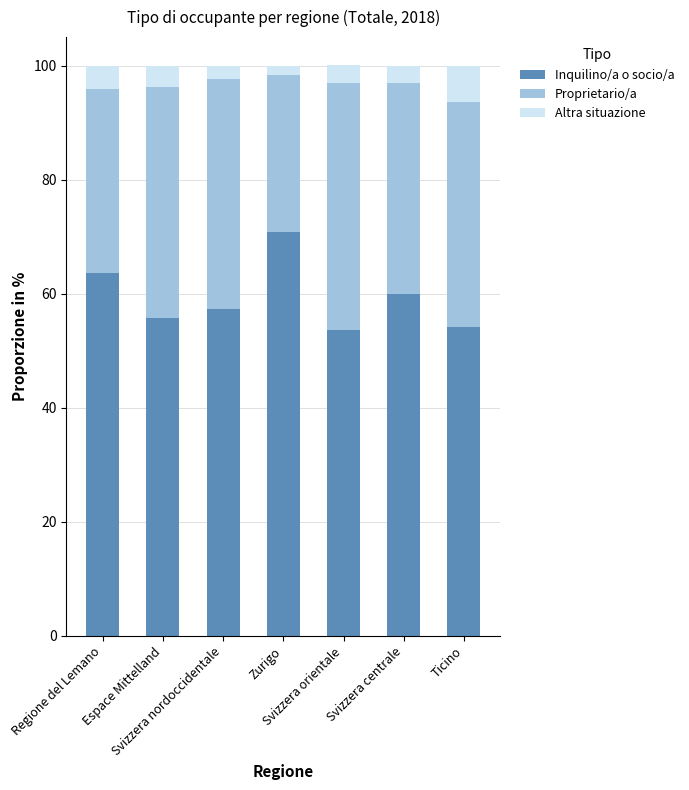

What is the average value of the Inquilino/a o socio/a series?

59.3